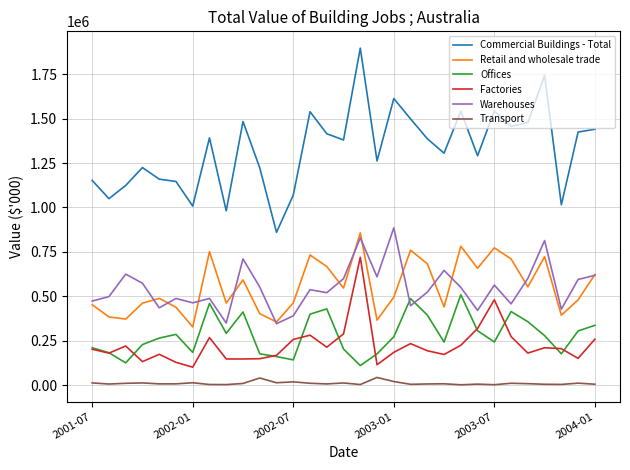

True or false: Retail and wholesale trade and Factories cross at least once.

False